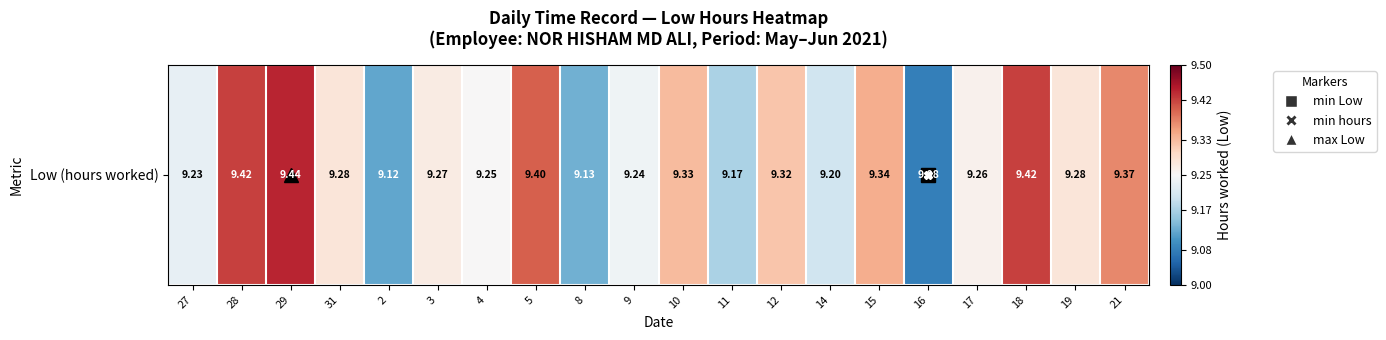

What is the sum of all values?

185.6